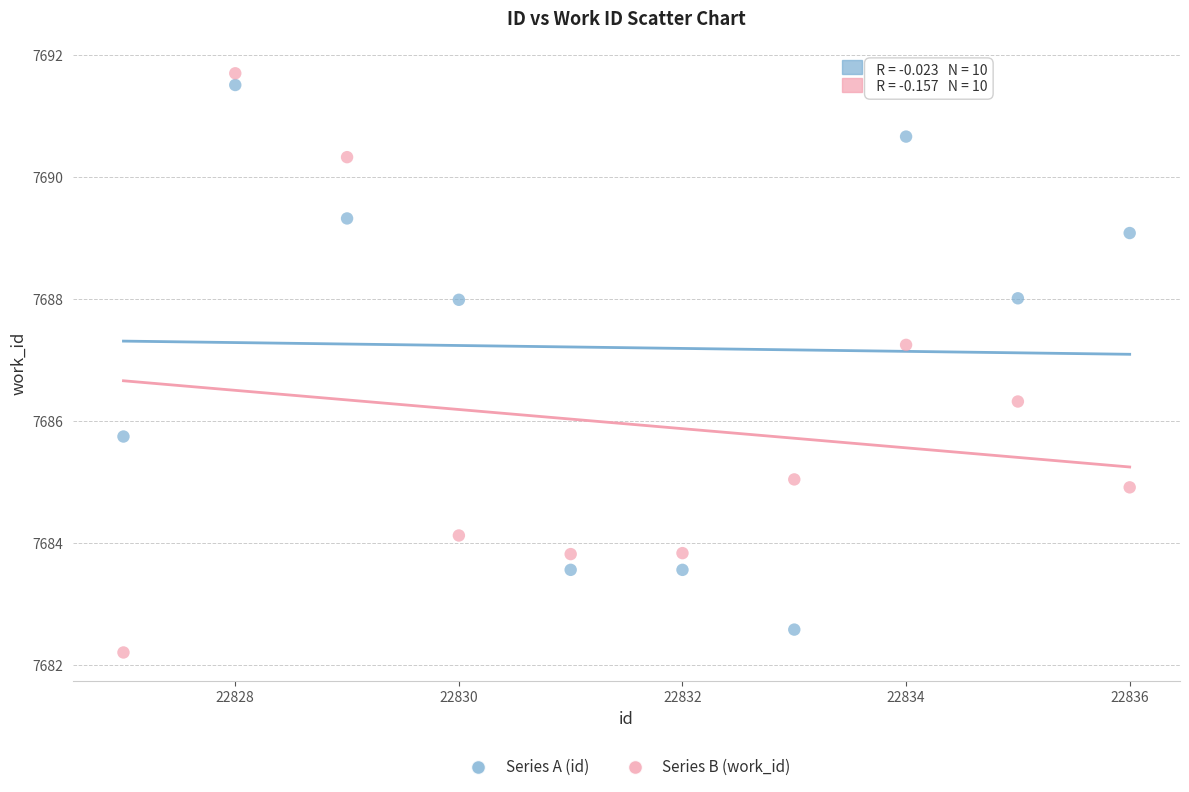

Which series has the widest spread of Y values?

Series B (work_id)